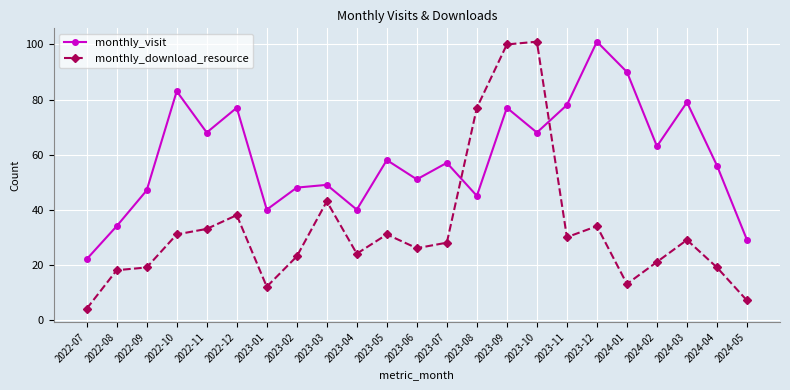

How many values in the monthly_download_resource series are below 28?

11